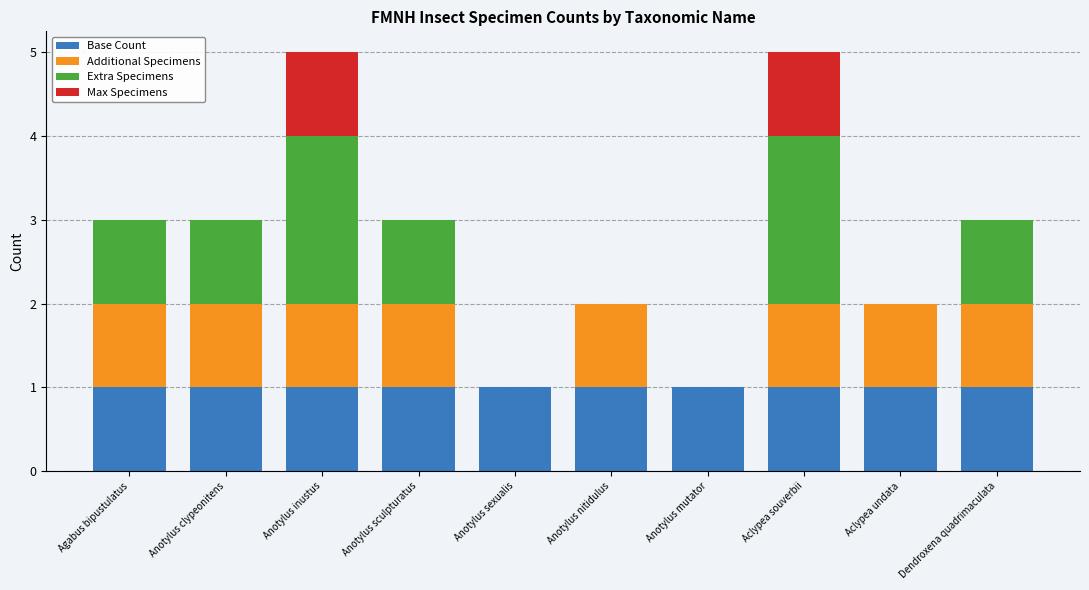

What is the total value across all series at Dendroxena quadrimaculata?

3